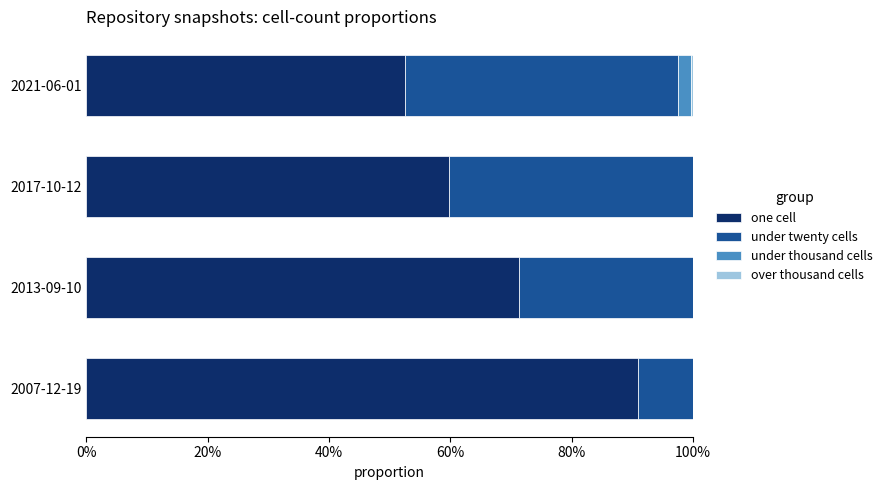

What are all the series names shown in the legend?

one cell, under twenty cells, under thousand cells, over thousand cells